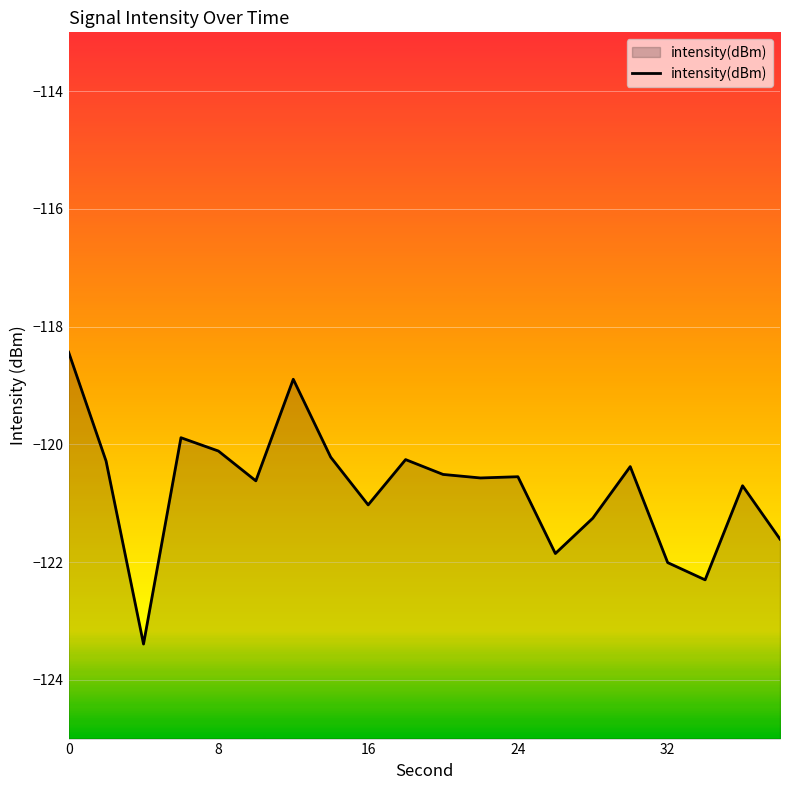

True or false: there are more than 0 points higher than both neighbors.

True